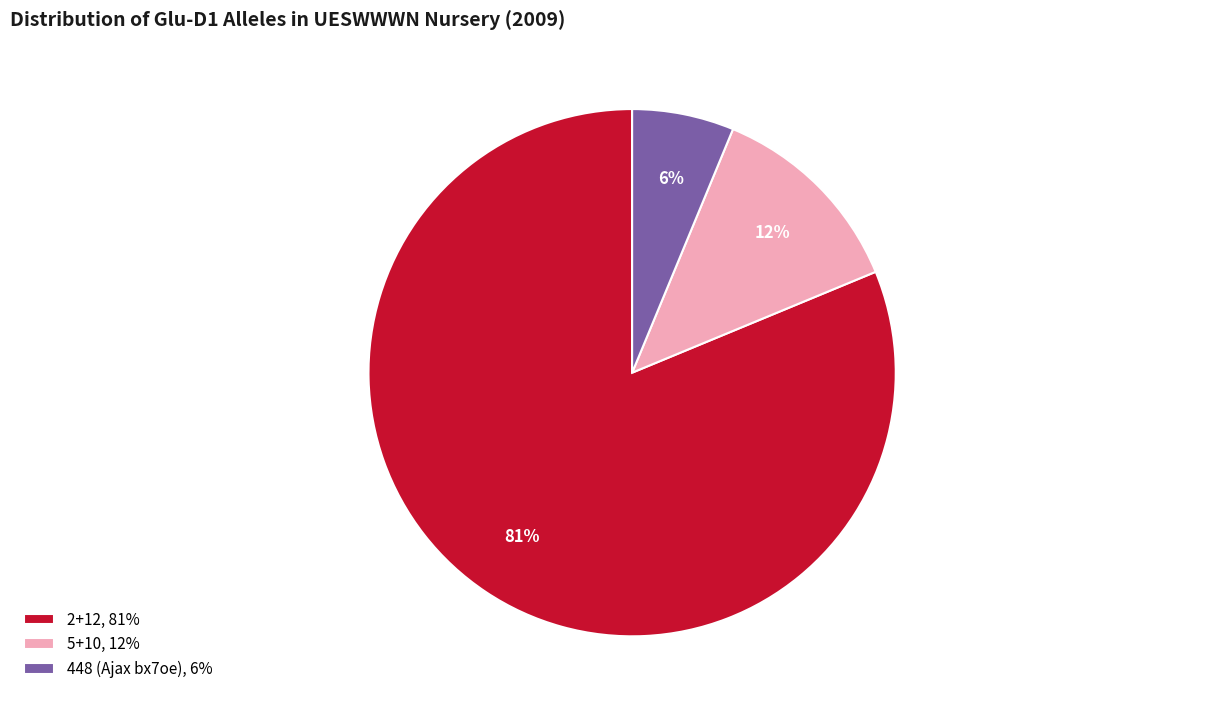

The 2+12, 81% slice represents 81% of the pie. True or false?

True